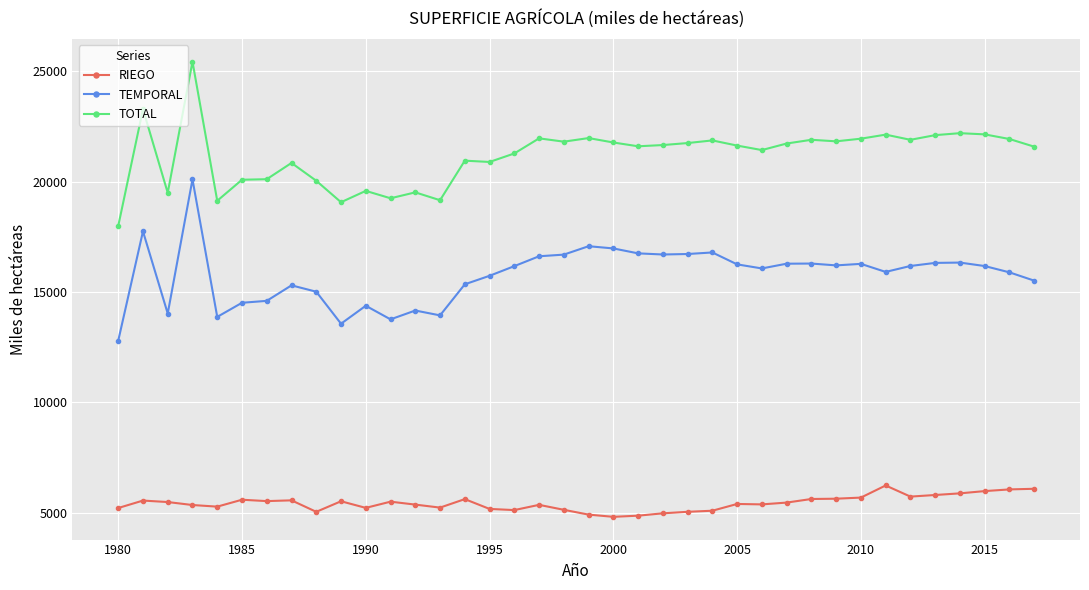

In TOTAL, how many points are lower than both neighbors (excluding endpoints)?

11